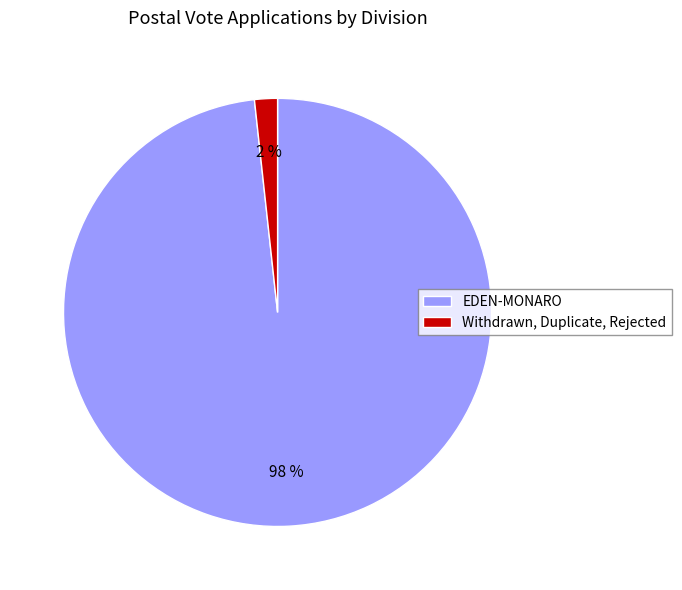

Do Withdrawn, Duplicate, Rejected and EDEN-MONARO together represent more than half of the pie?

Yes